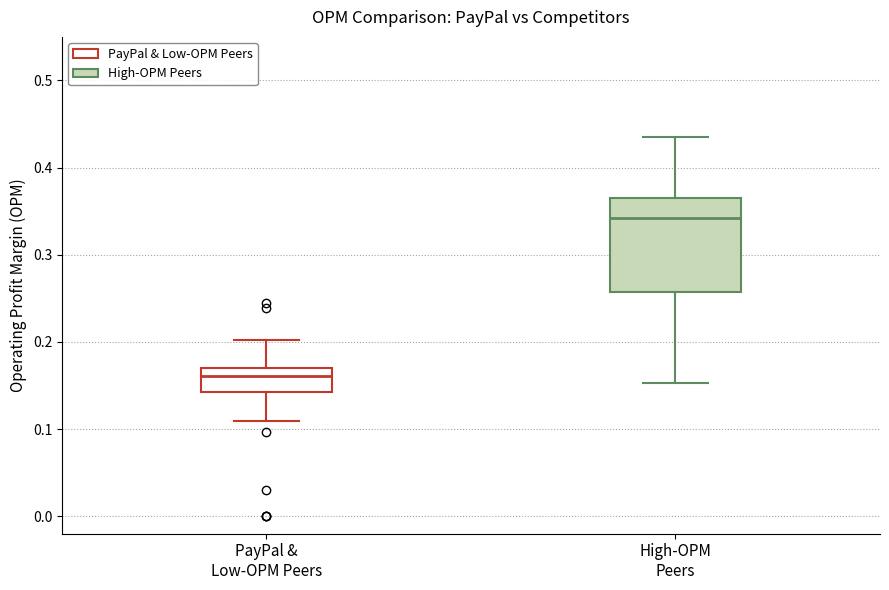

Which box has the highest median line?

High-OPM Peers